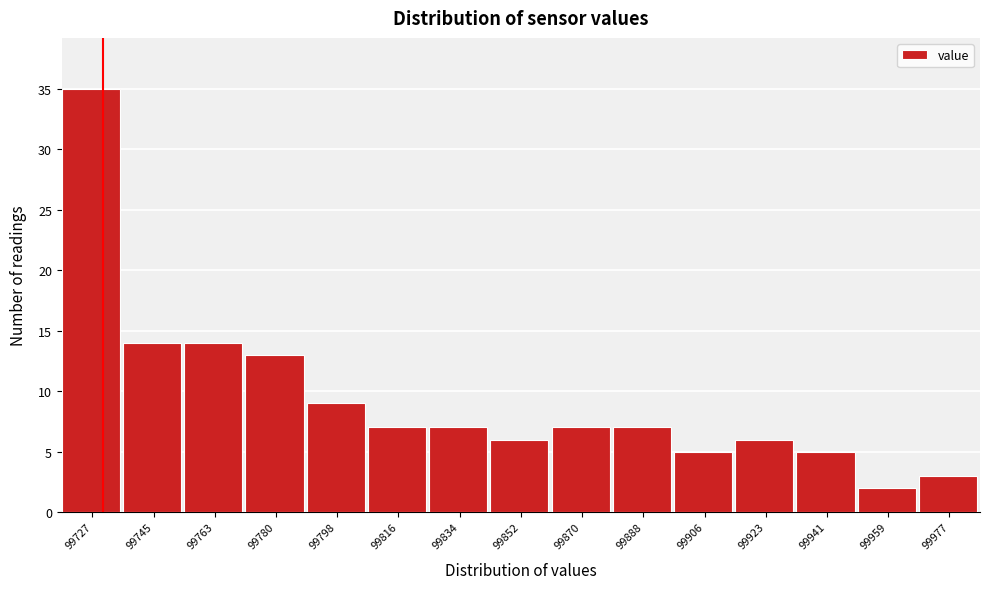

Reading right to left, list all the values displayed in this chart.

99977=3	99959=2	99941=5	99923=6	99906=5	99888=7	99870=7	99852=6	99834=7	99816=7	99798=9	99780=13	99763=14	99745=14	99727=35